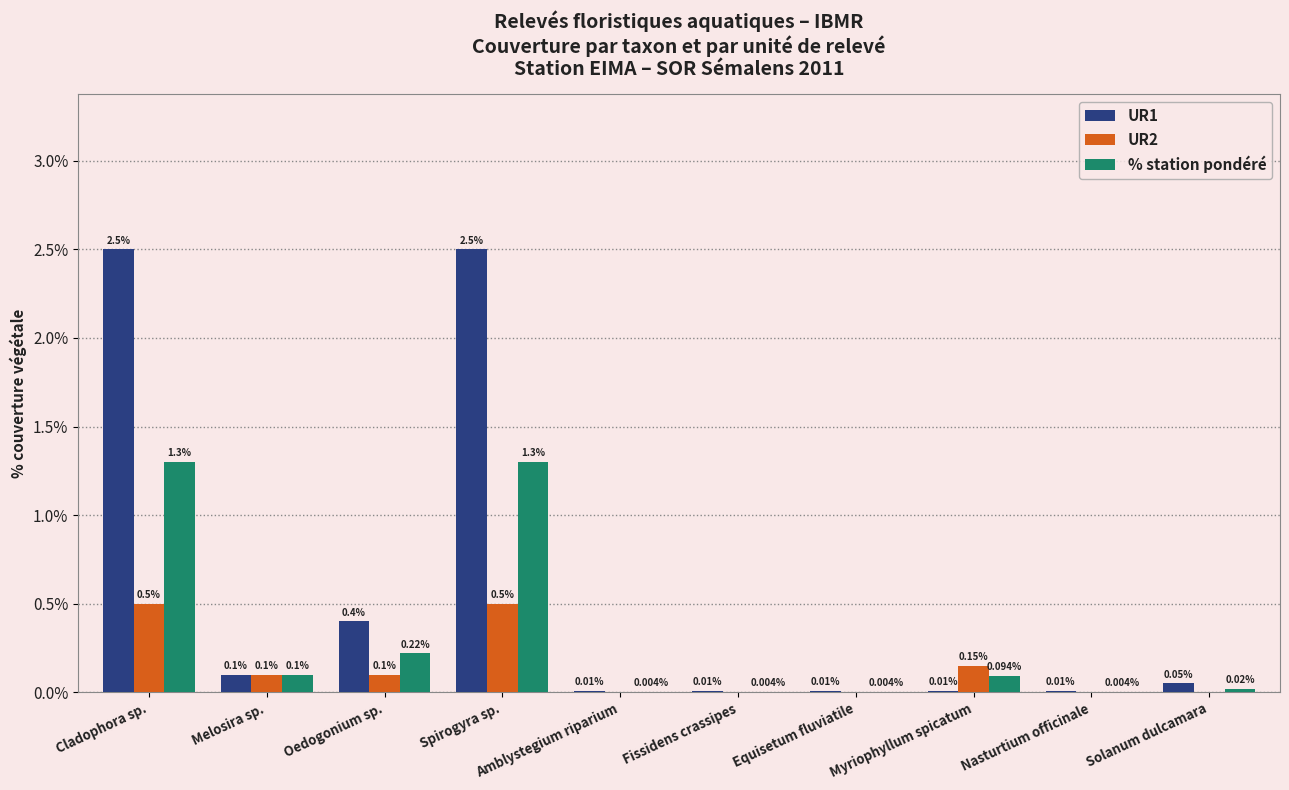

Between Melosira sp. and Oedogonium sp., which series saw the biggest shift?

UR1